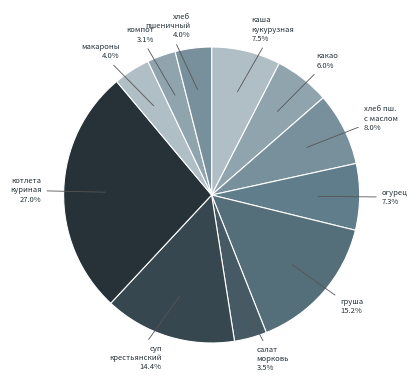

Does груша 15.2% account for over 50% of the chart?

No